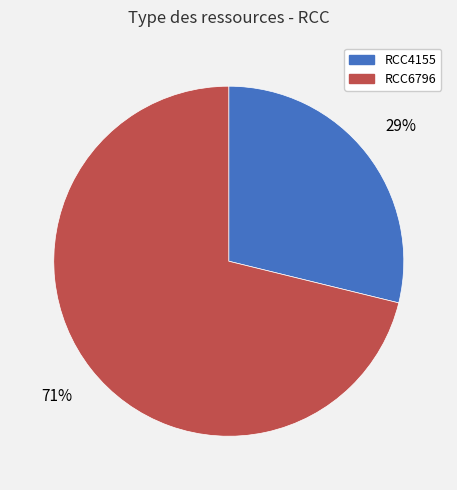

Does RCC4155 represent more than half of the total?

No